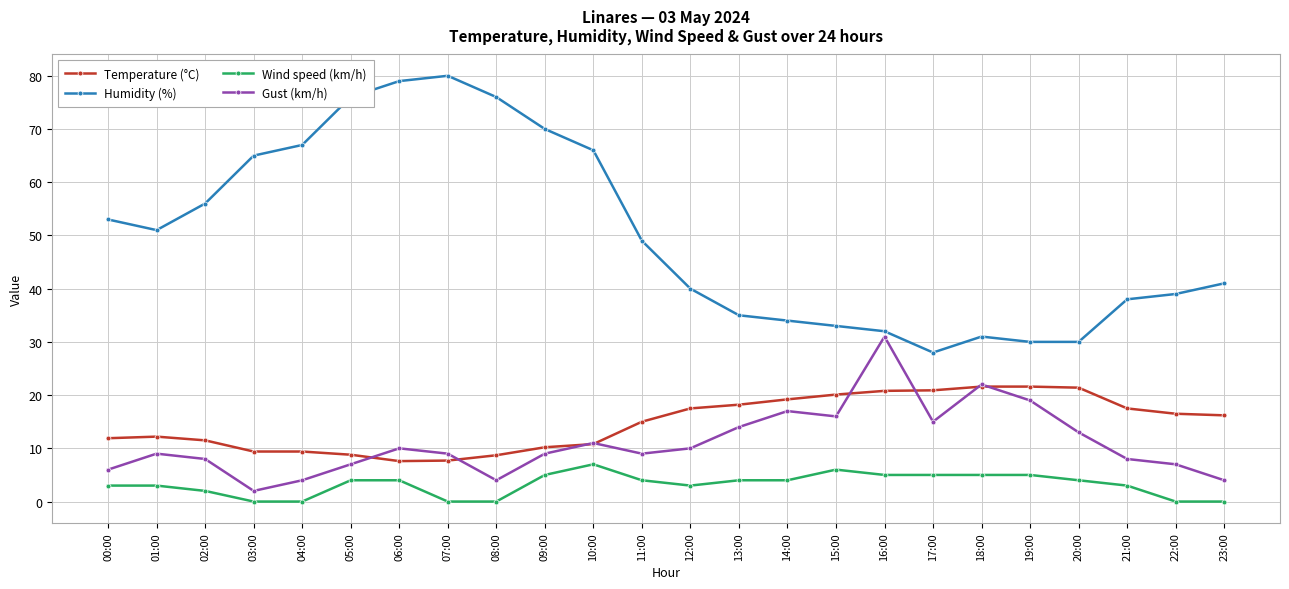

Which series has the largest total across all categories?

Humidity (%)